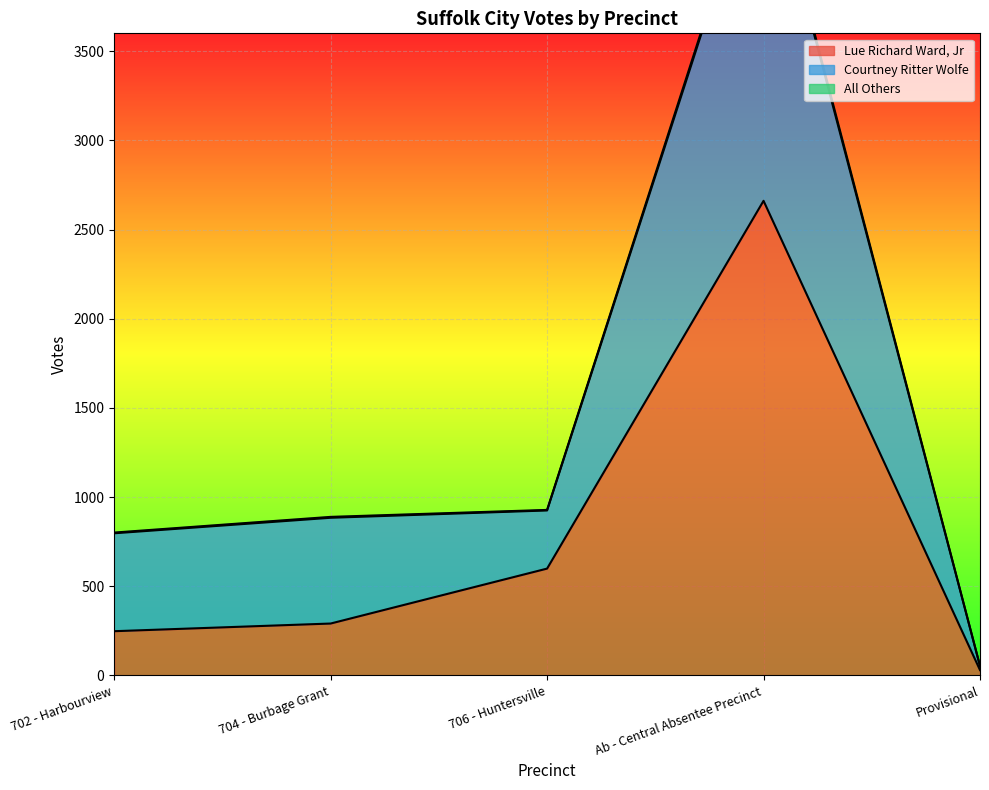

What are all the series names shown in the legend?

Lue Richard Ward, Jr, Courtney Ritter Wolfe, All Others